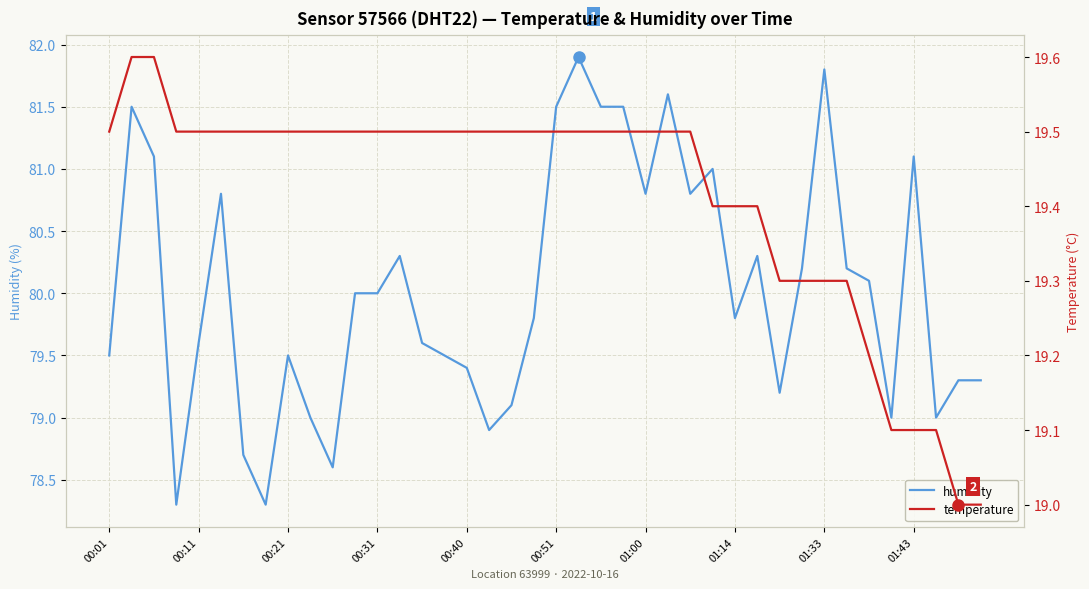

How many data points in humidity are above 80?

18